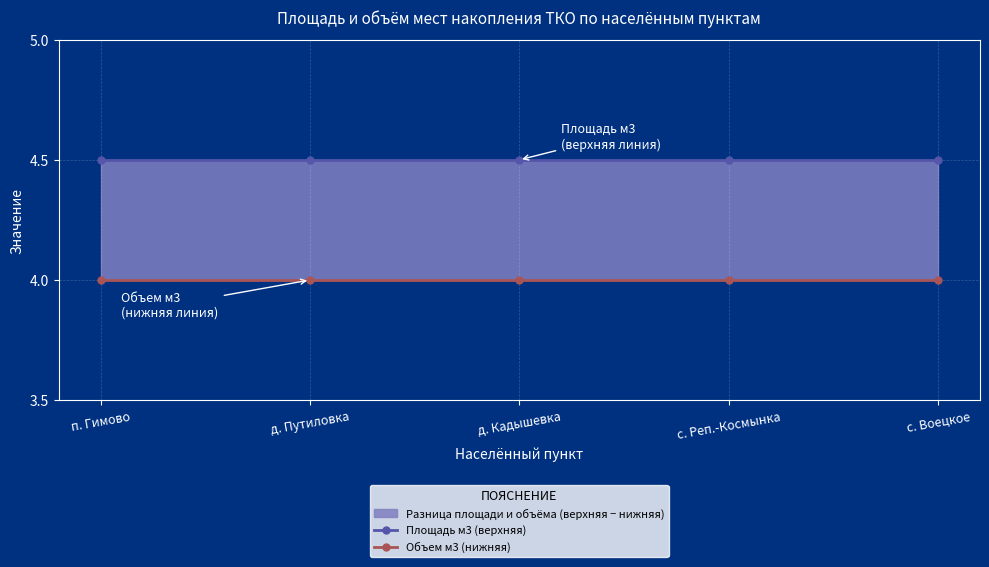

How many series are shown in this chart?

2